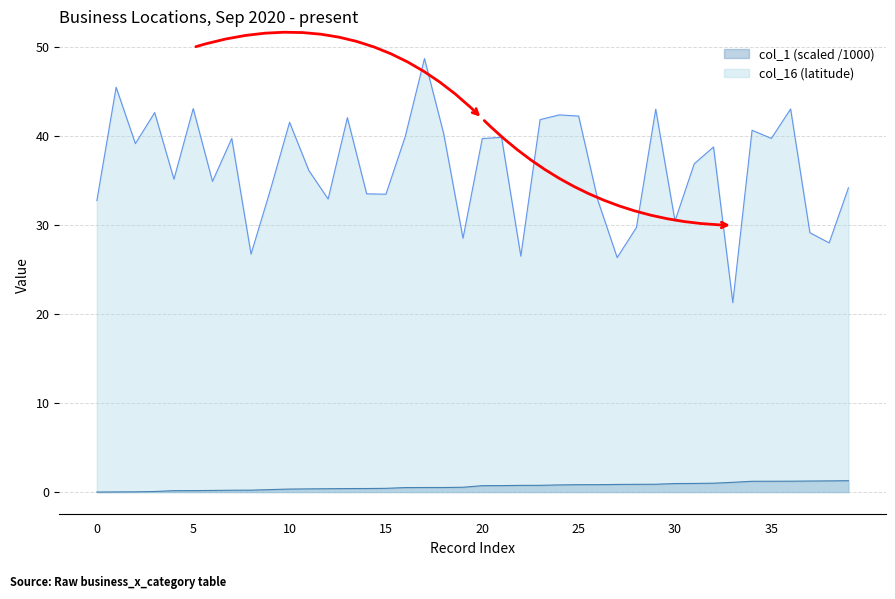

At 23, list the series in order from smallest to largest.

col_1, col_16